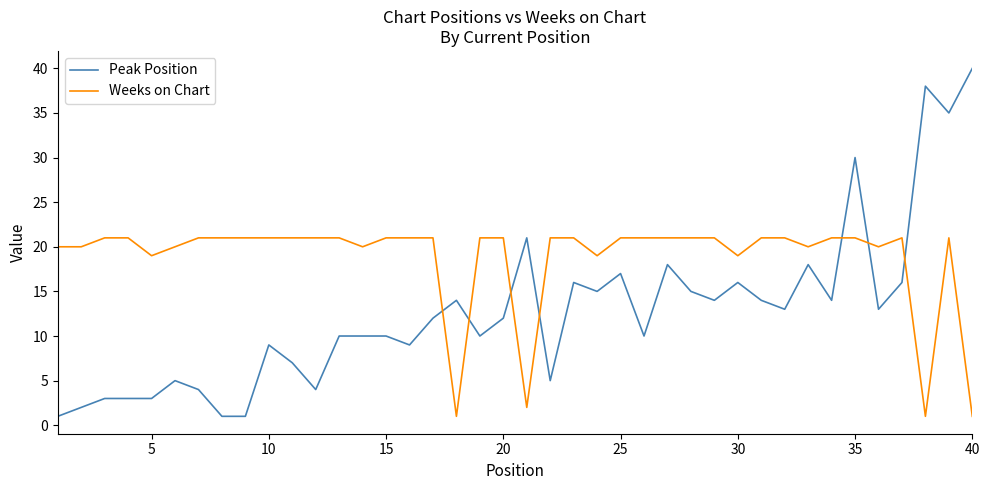

Rank the series by their maximum value, from lowest to highest.

Weeks on Chart, Peak Position